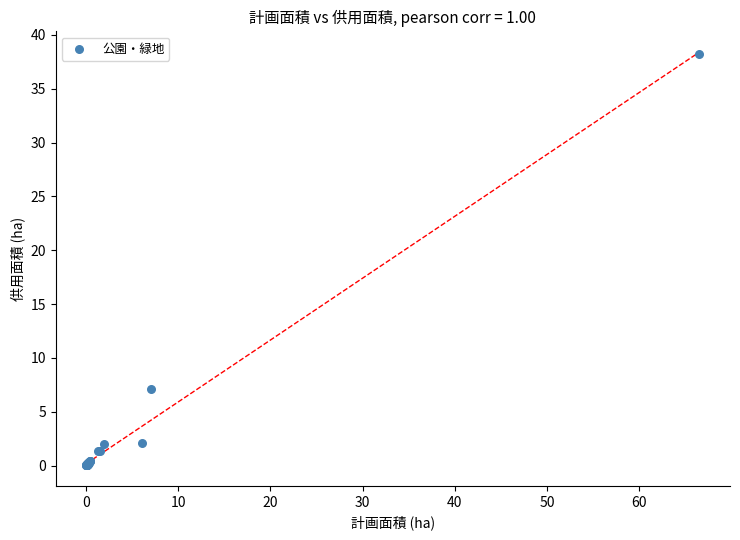

What Y value in the scatter plot is closest to 19?

7.2